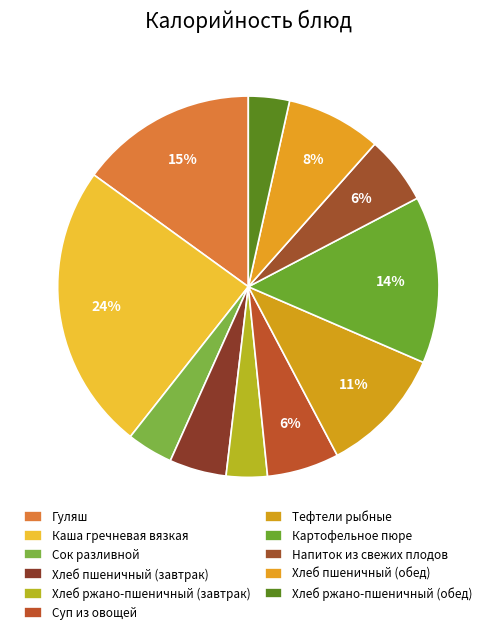

Count the number of slices in the pie.

11